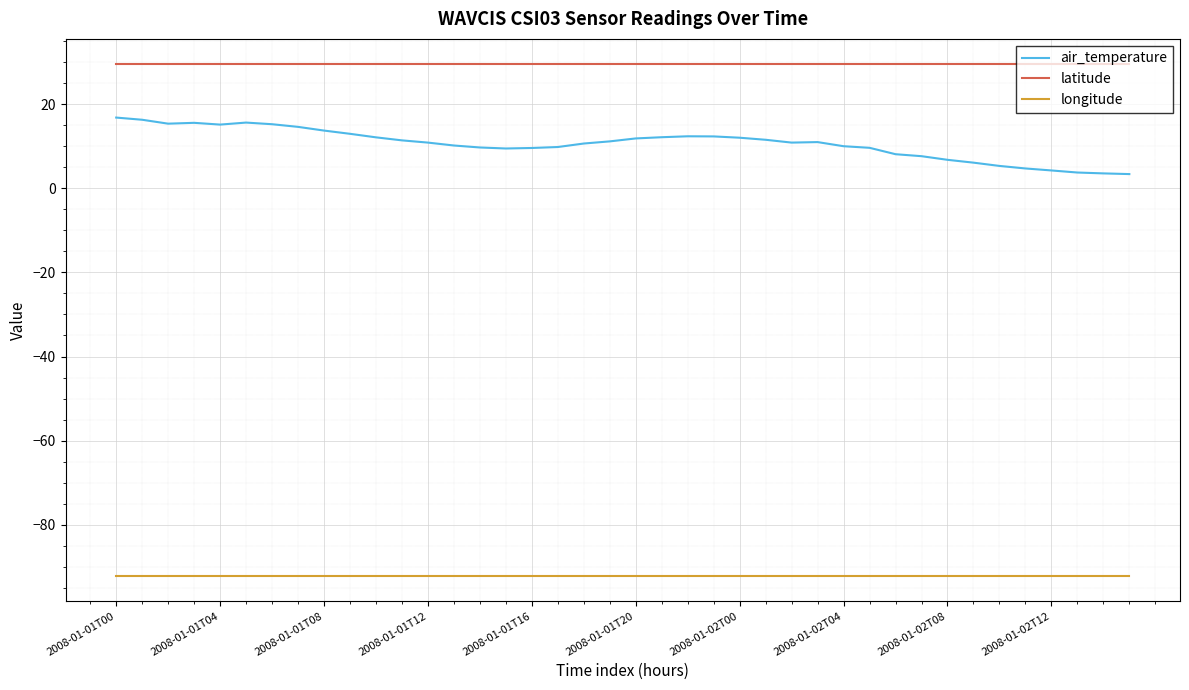

True or false: longitude and latitude cross at least once.

False